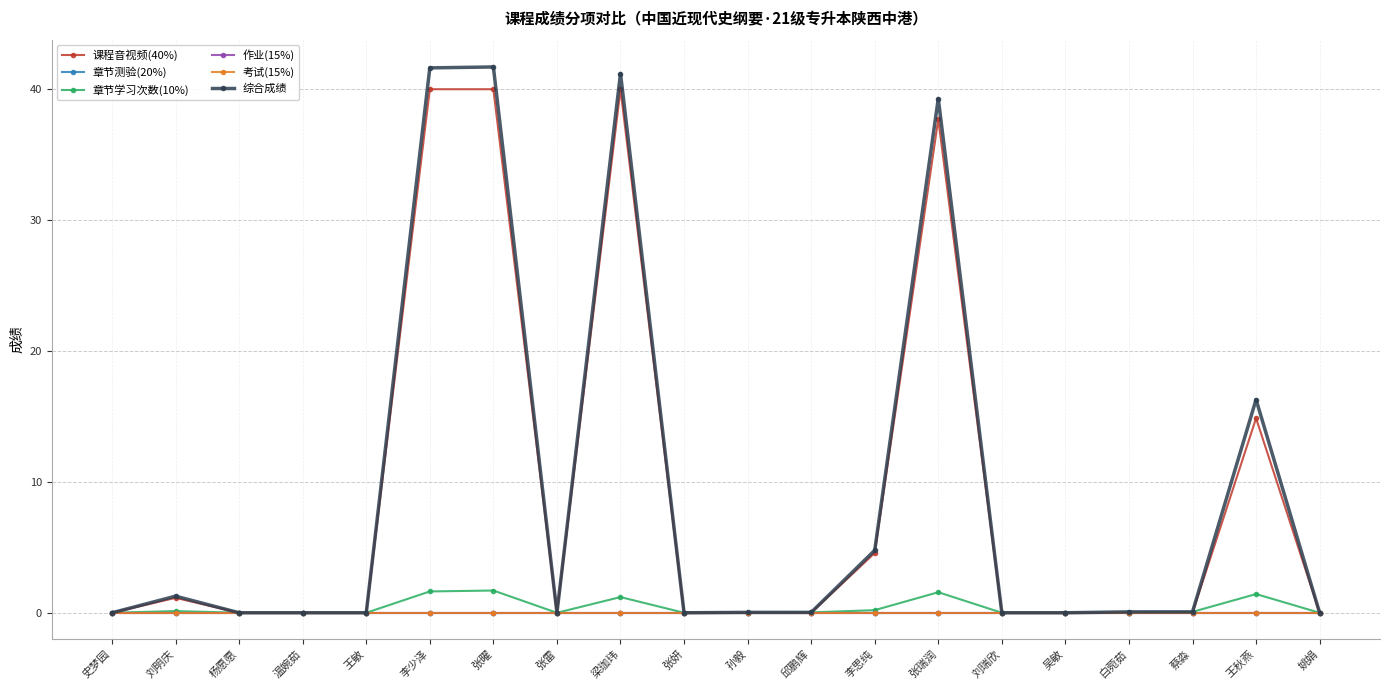

True or false: 综合成绩 has a value of 27.2 at 张雷.

False